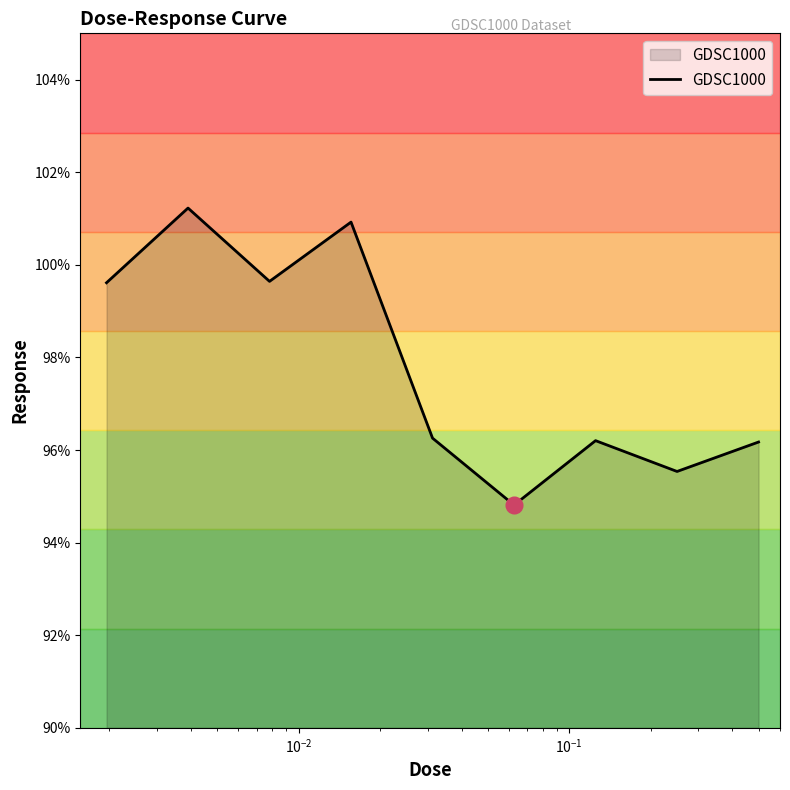

What is the difference between the maximum and minimum values?

6.4